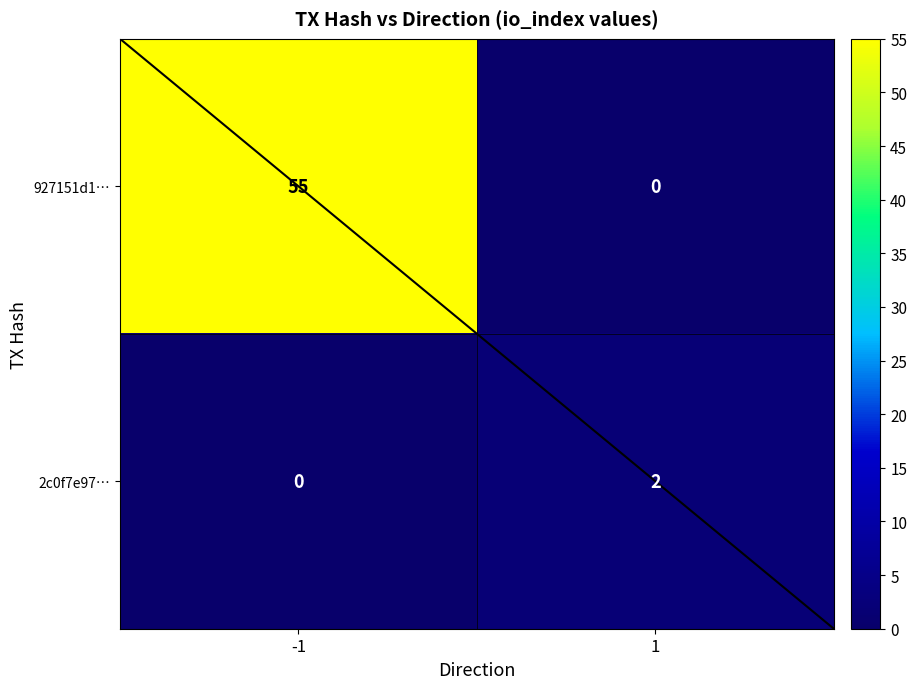

How many data points does each series have?

2